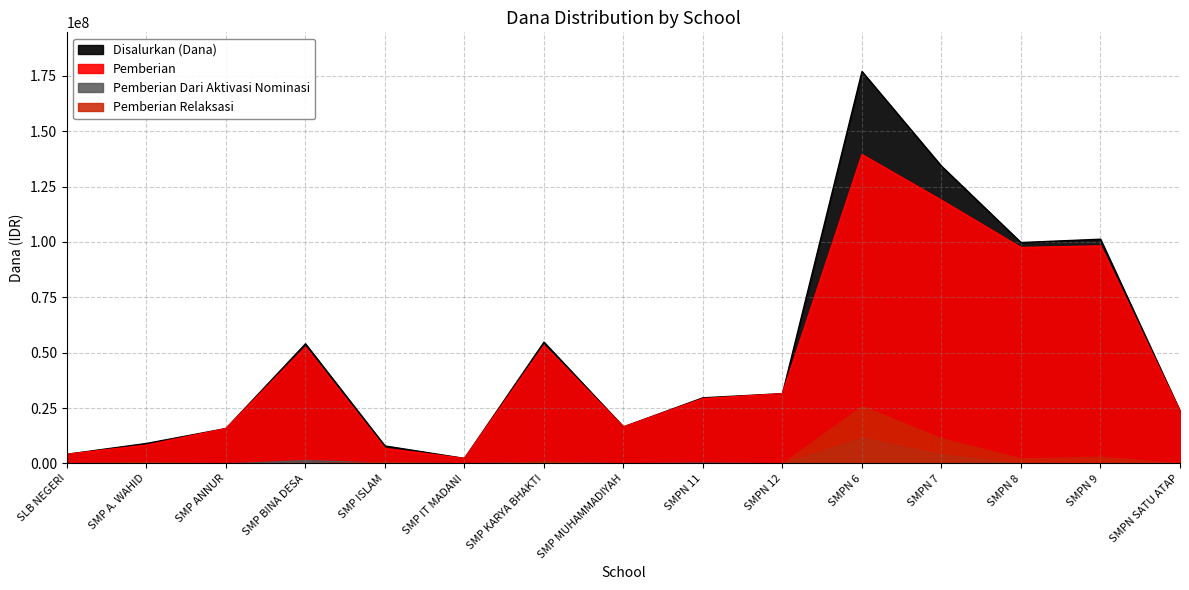

What is the difference between the highest and lowest values at SMPN 9?

3000000